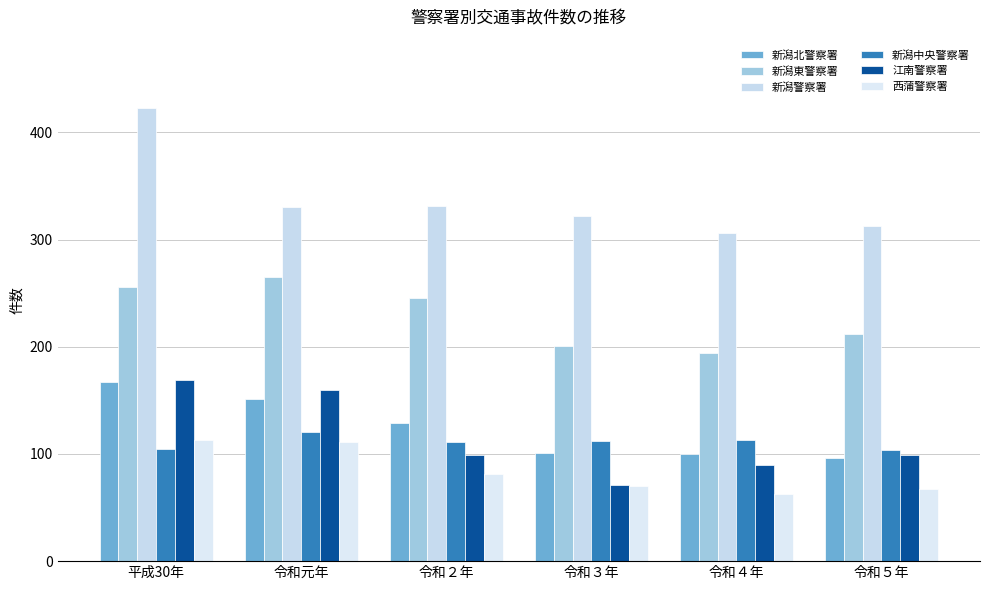

How many data points does each series have?

6